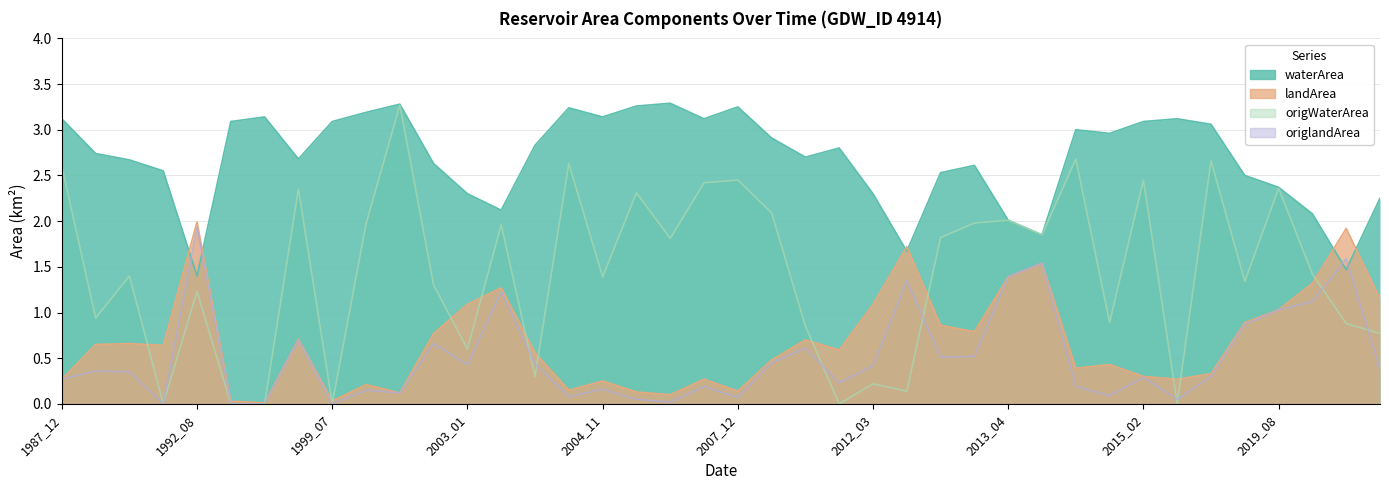

In landArea, how many points are lower than both neighbors (excluding endpoints)?

11